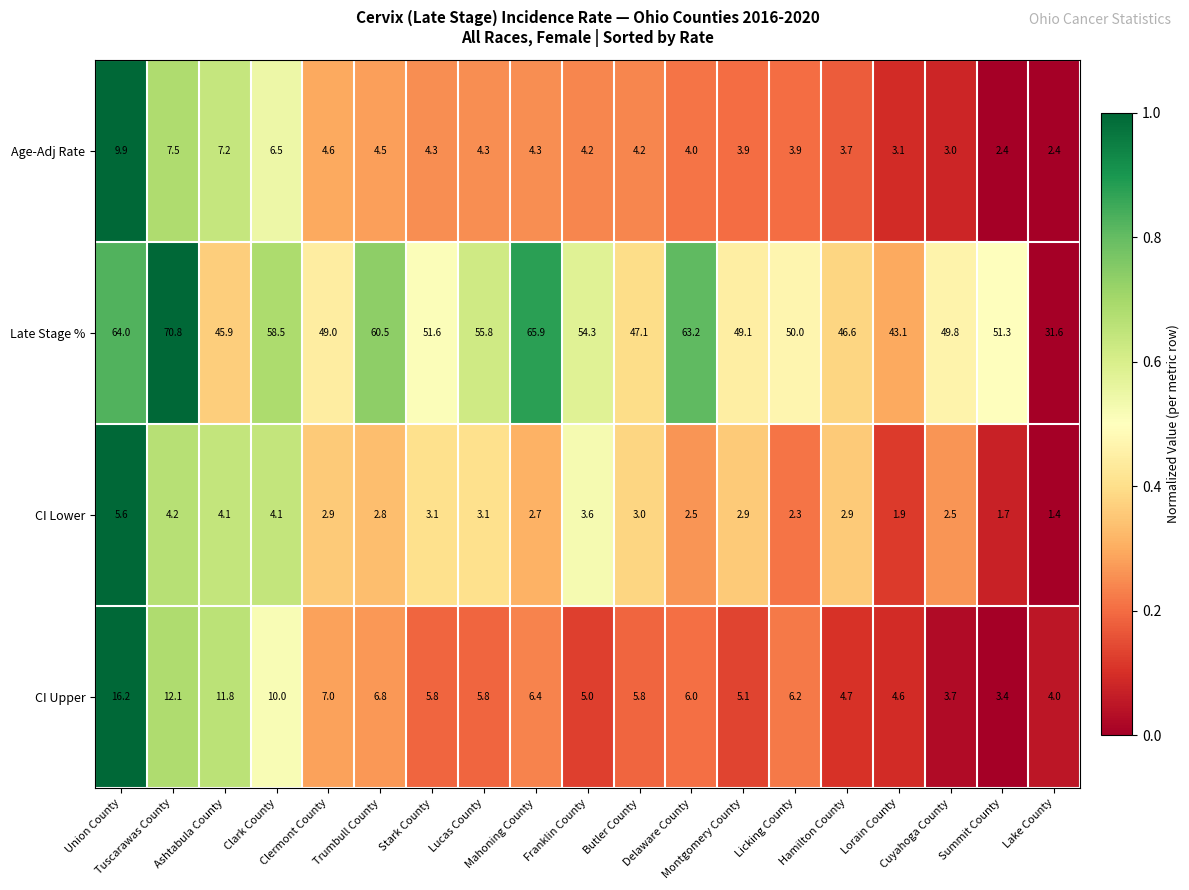

List the series in order of their peak value, highest first.

Late Stage %, CI Upper, Age-Adj Rate, CI Lower